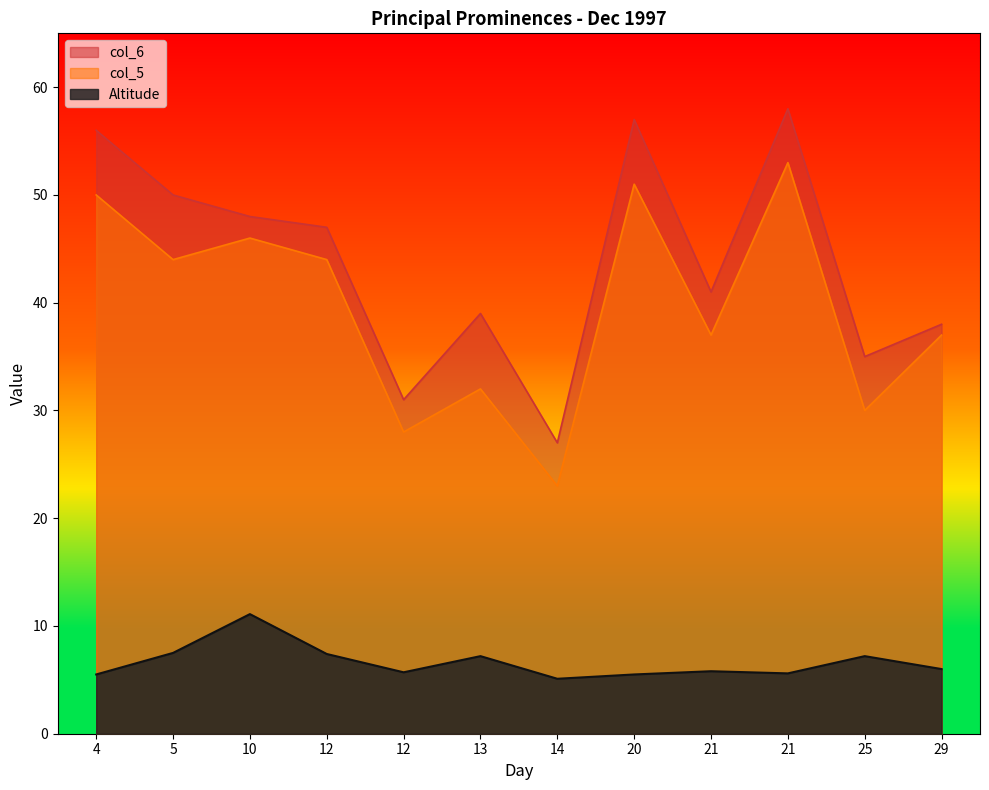

List the series in order of their peak value, lowest first.

Altitude, col_5, col_6